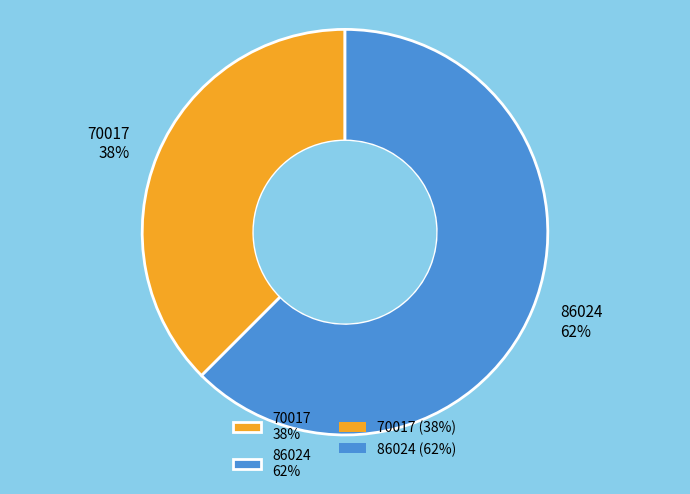

How many slices are in this pie chart?

2